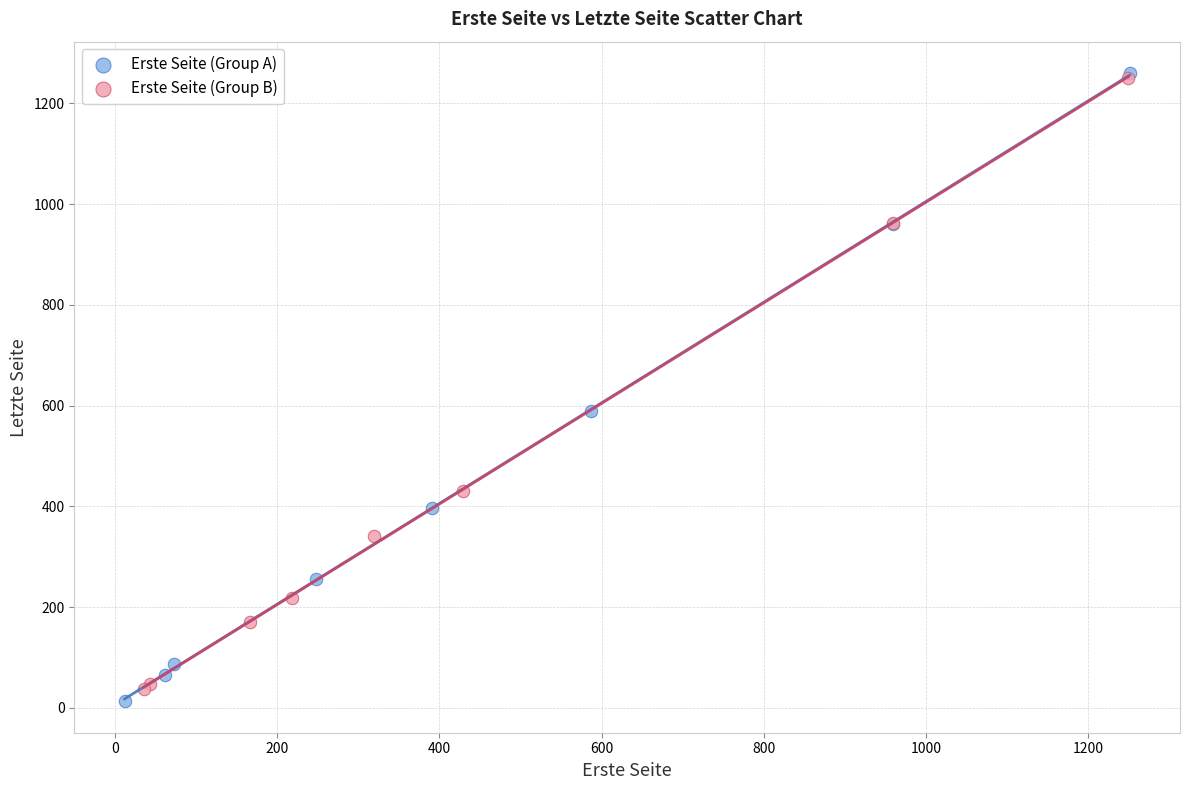

Which series contains the lowest Y value?

Erste Seite (Group A)